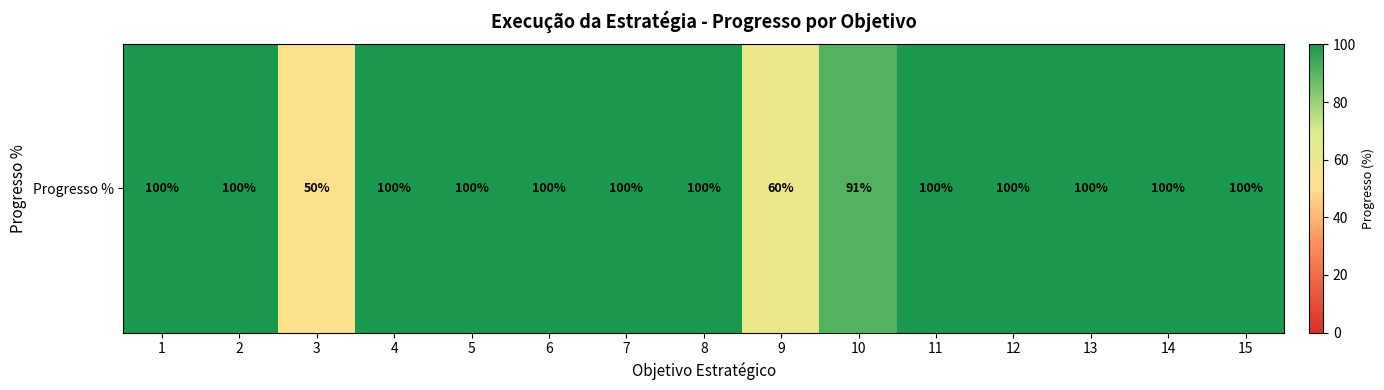

Is it true that the value at 12 is 22?

False